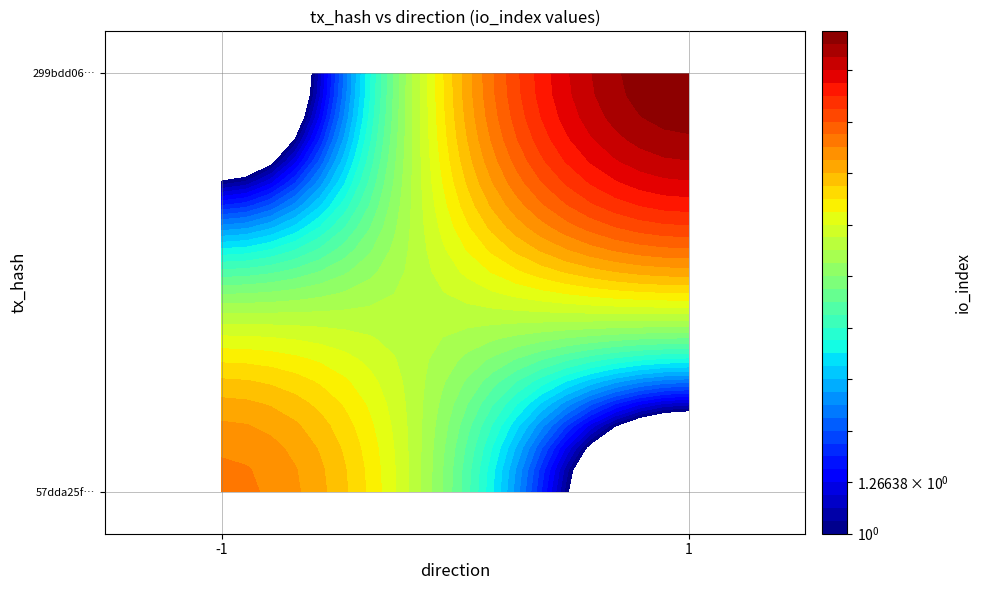

What is the average value of the 57dda25f1845bac95d76719055d02cac801a6e0 series?

2